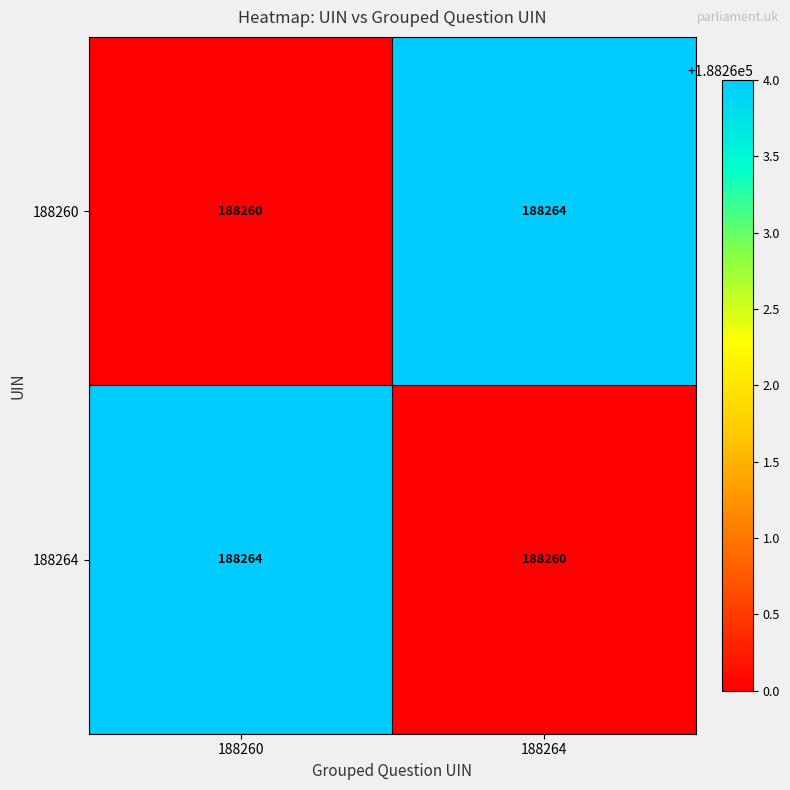

What value does the 188260 series have at 188260?

188260